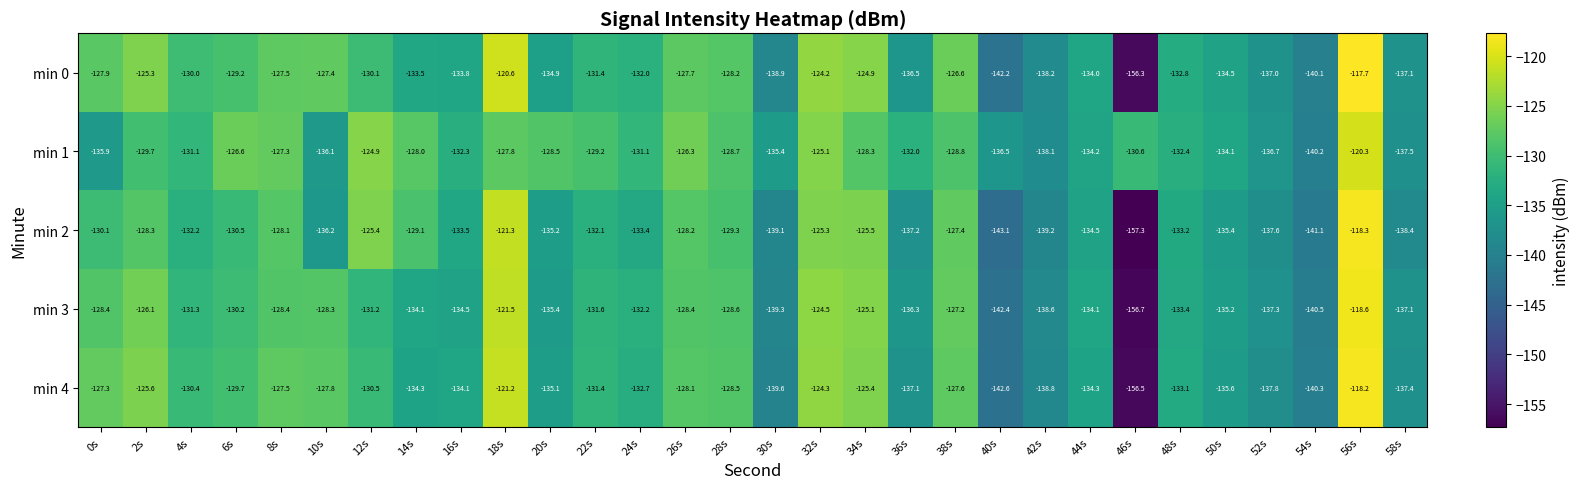

At which category is the sum across all series the highest?

56s